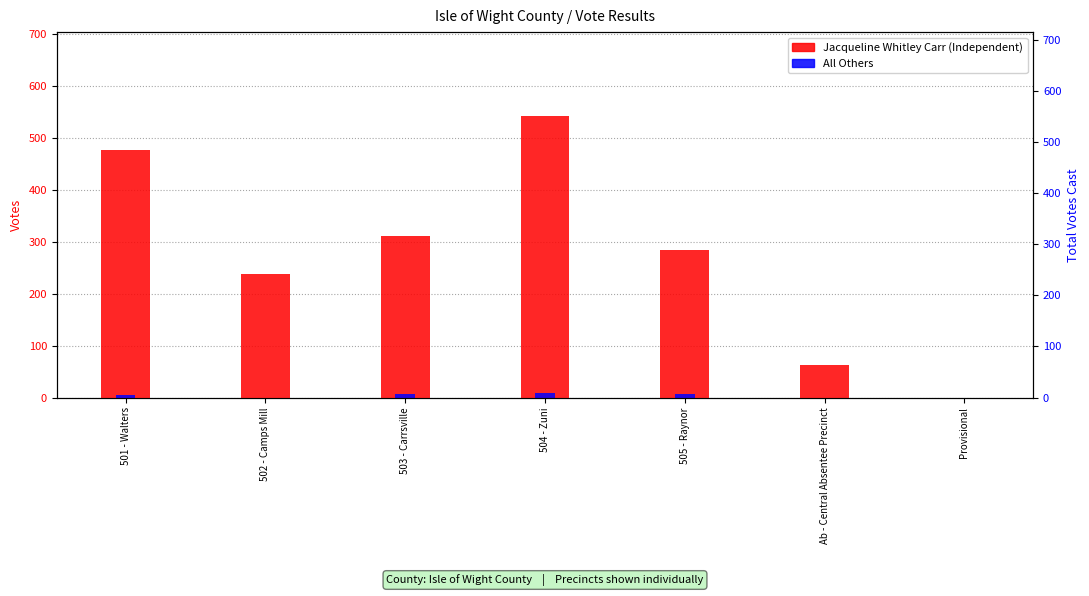

What is the label of the 4th bar from the left?

504 - Zuni